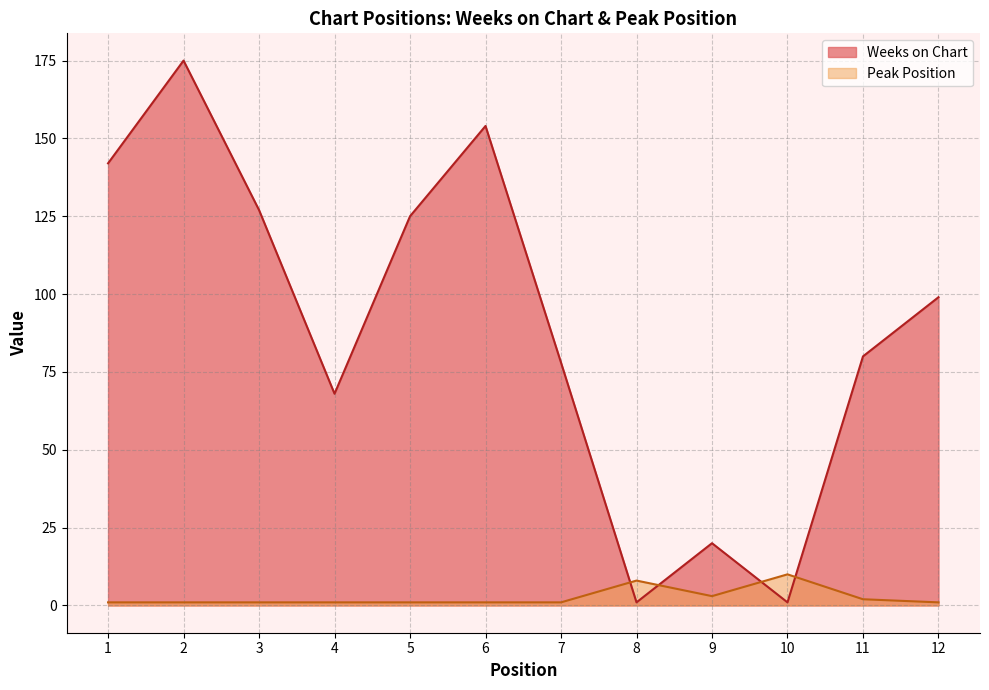

At which label is Weeks on Chart closest to 88?

11